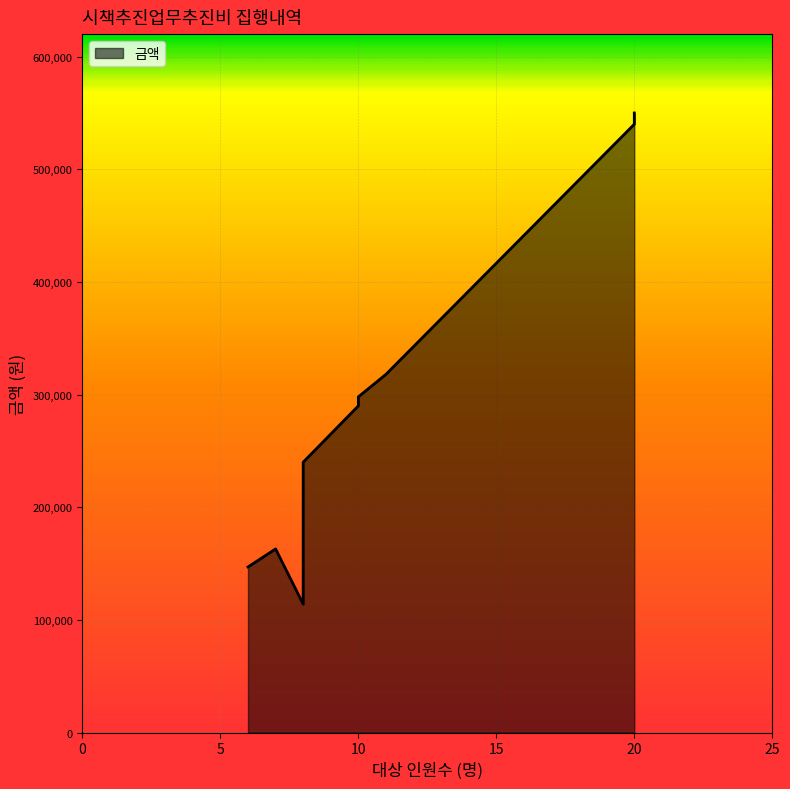

Reading left to right, what are all the values shown in this chart?

7=163000	10=290000	10=298000	6=147000	8=114000	11=318000	8=240000	20=550000	20=540000